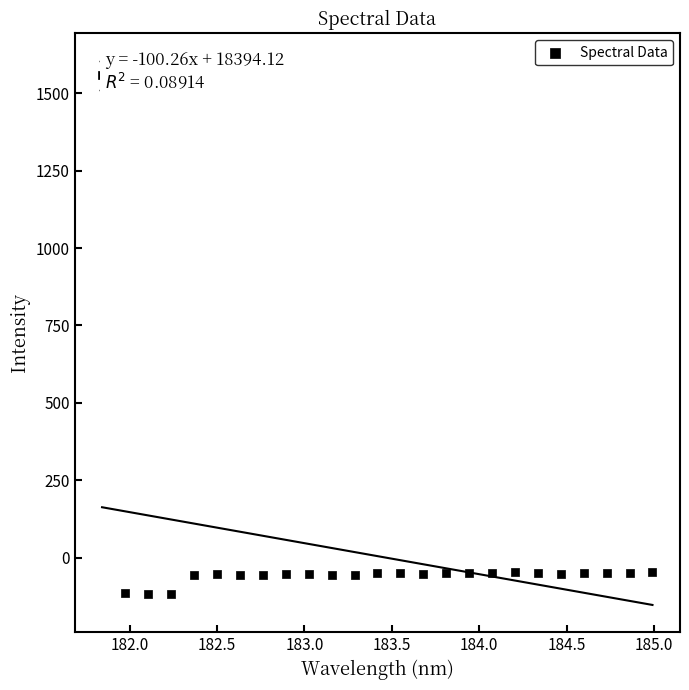

What is the range of X values (max minus min)?

3.1